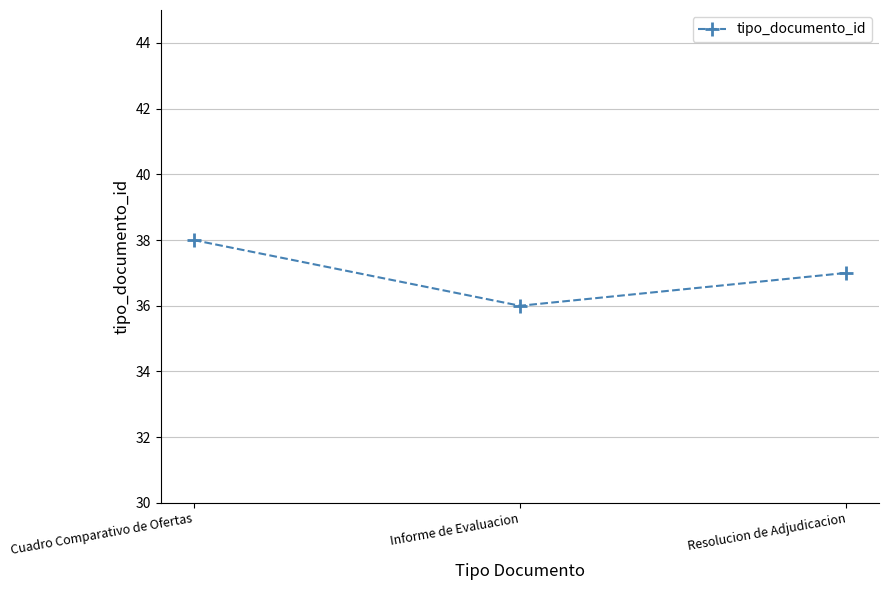

Rank the categories by value from highest to lowest.

Cuadro Comparativo de Ofertas, Resolucion de Adjudicacion, Informe de Evaluacion